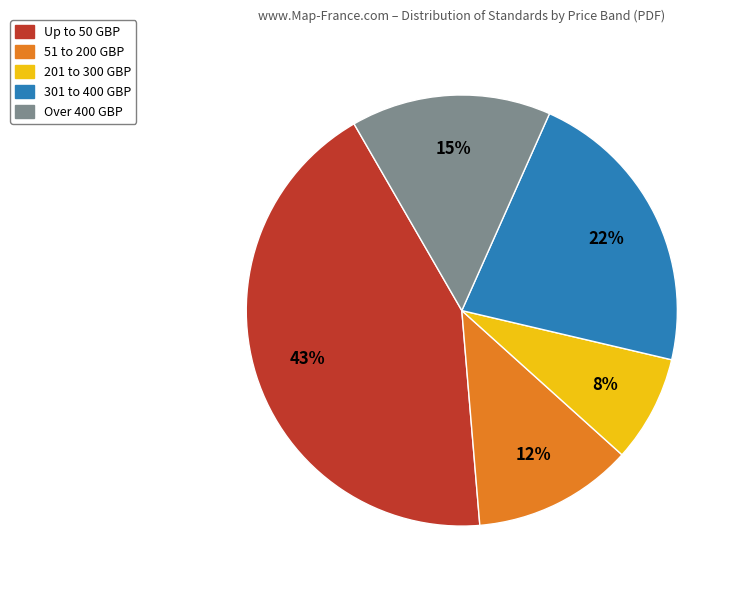

Is there any slice that represents more than half of the pie?

No